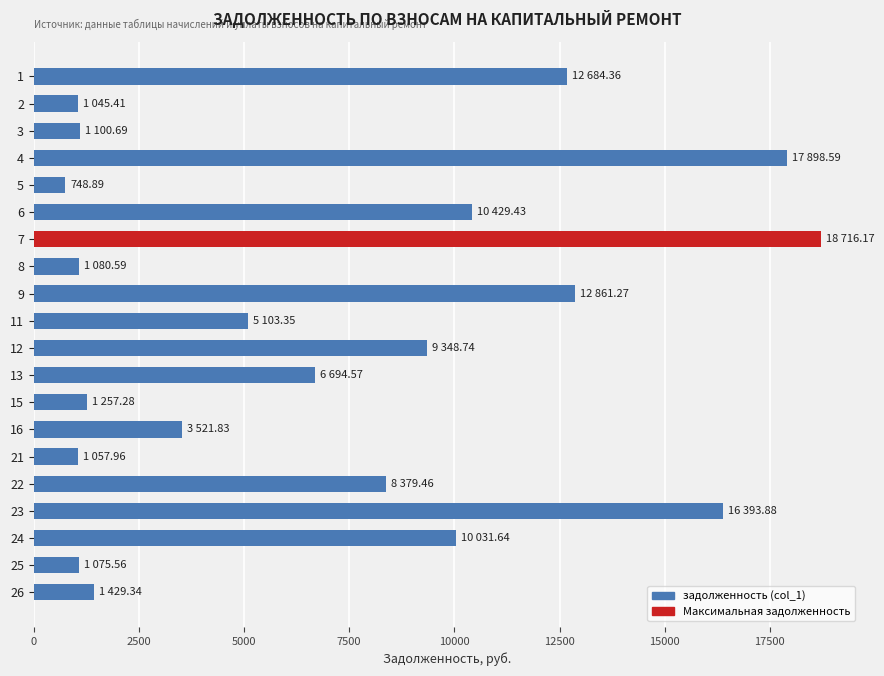

Between 22 and 13, which is larger?

22